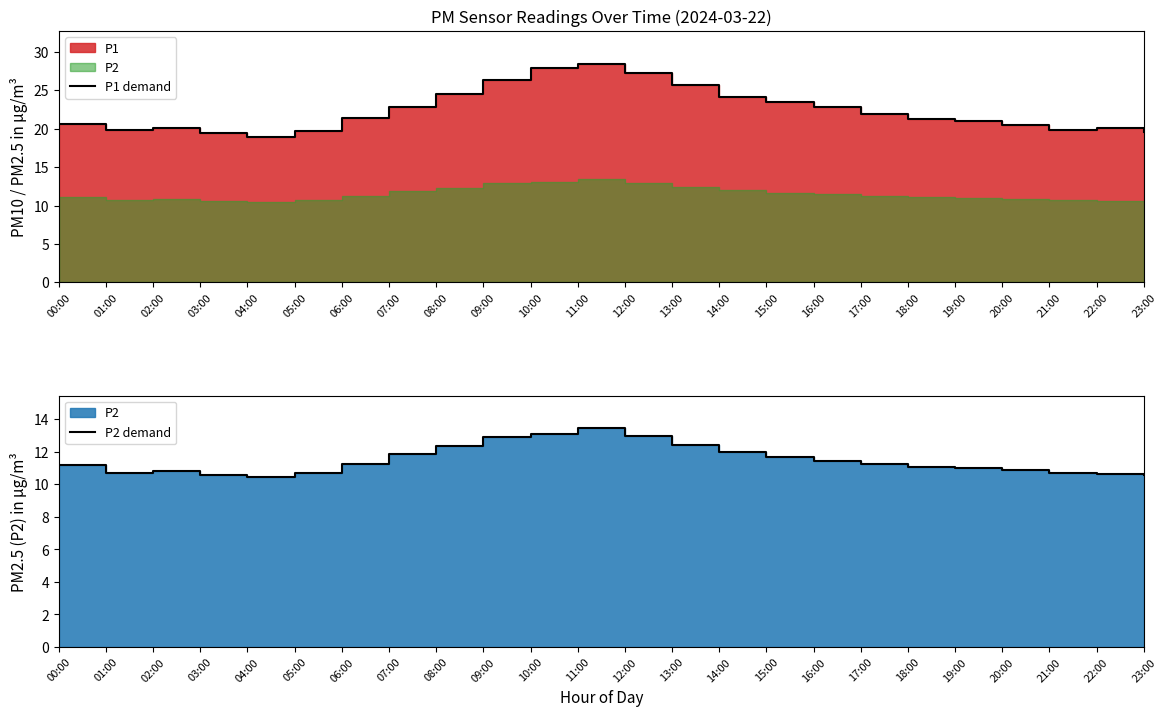

What is the greatest value displayed?

28.4